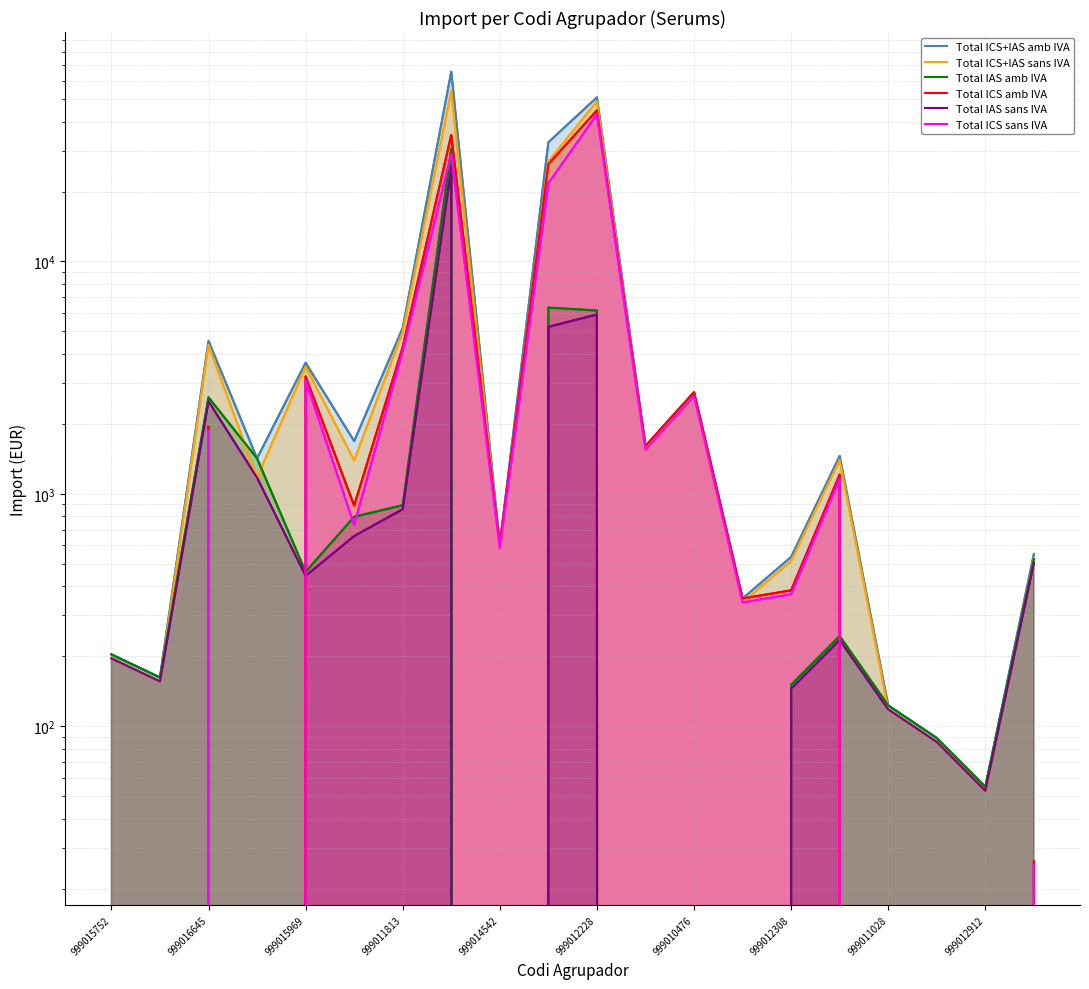

At which category does Total ICS amb IVA reach its first local peak?

999016645